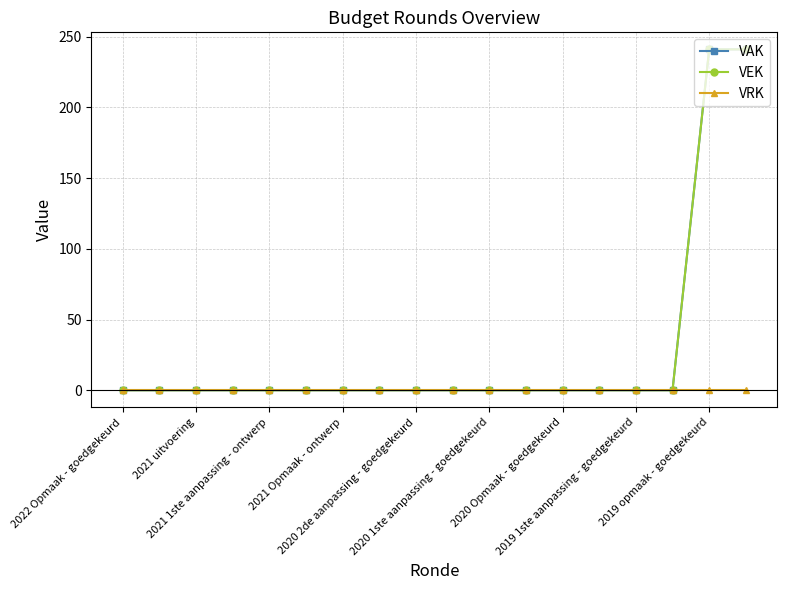

Which series has the widest spread of values?

VAK